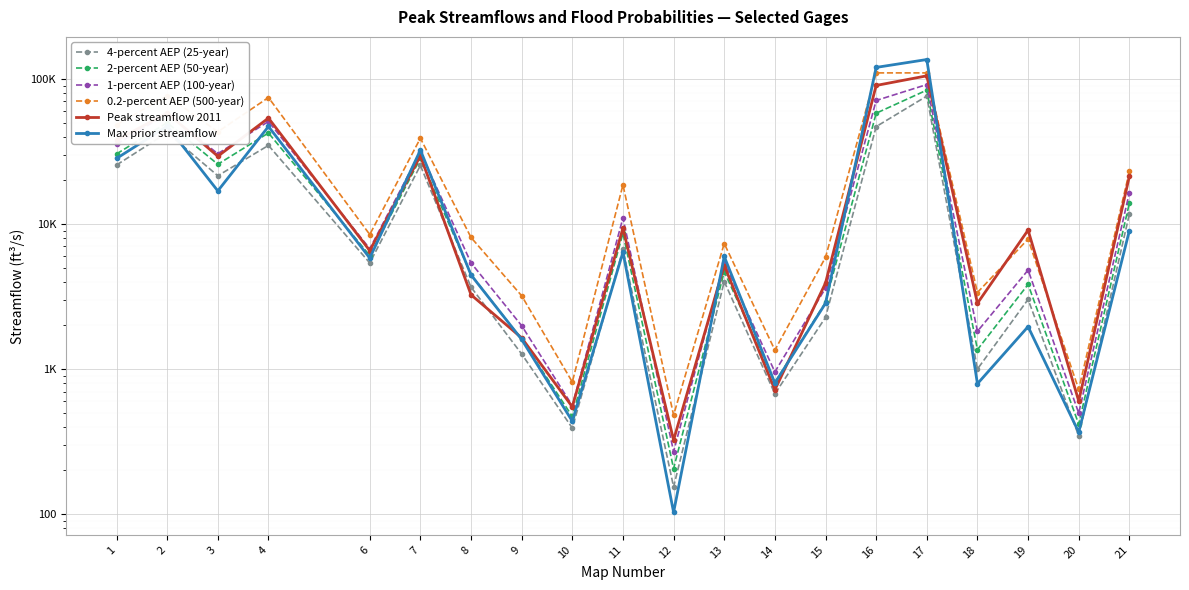

Reading left to right, extract all data points from this chart.

4-percent AEP (25-year): 1=25500	2=42600	3=21500	4=34800	6=5390	7=25300	8=3670	9=1270	10=392	11=6670	12=154	13=4010	14=675	15=2270	16=46900	17=76100	18=1000	19=3020	20=346	21=11700
2-percent AEP (50-year): 1=30400	2=49900	3=25800	4=42400	6=6060	7=28300	8=4480	9=1601	10=471	11=8620	12=206	13=4690	14=809	15=2880	16=58000	17=83700	18=1360	19=3830	20=417	21=13900
1-percent AEP (100-year): 1=35500	2=57500	3=30500	4=50900	6=6750	7=31400	8=5390	9=1990	10=560	11=11000	12=270	13=5420	14=956	15=3610	16=71000	17=91400	18=1820	19=4810	20=497	21=16400
0.2-percent AEP (500-year): 1=48300	2=76500	3=43200	4=74400	6=8460	7=39000	8=8070	9=3200	10=814	11=18600	12=482	13=7330	14=1350	15=5890	16=110000	17=110000	18=3370	19=7870	20=724	21=23000
Peak streamflow 2011: 1=37800	2=58200	3=29300	4=53700	6=6550	7=29500	8=3250	9=1640	10=549	11=9360	12=324	13=5170	14=719	15=3920	16=90100	17=105000	18=2840	19=9070	20=602	21=21300
Max prior streamflow: 1=28300	2=47200	3=16900	4=47000	6=5820	7=32300	8=4450	9=1600	10=437	11=6390	12=103	13=5970	14=800	15=2840	16=120000	17=136000	18=792	19=1960	20=367	21=8990